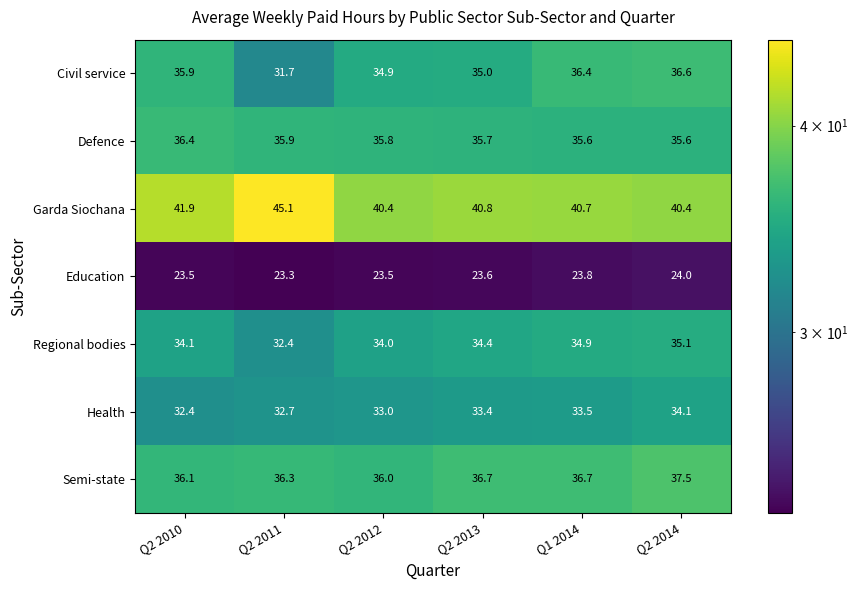

At which category does the chart reach its peak across all series?

Q2 2011